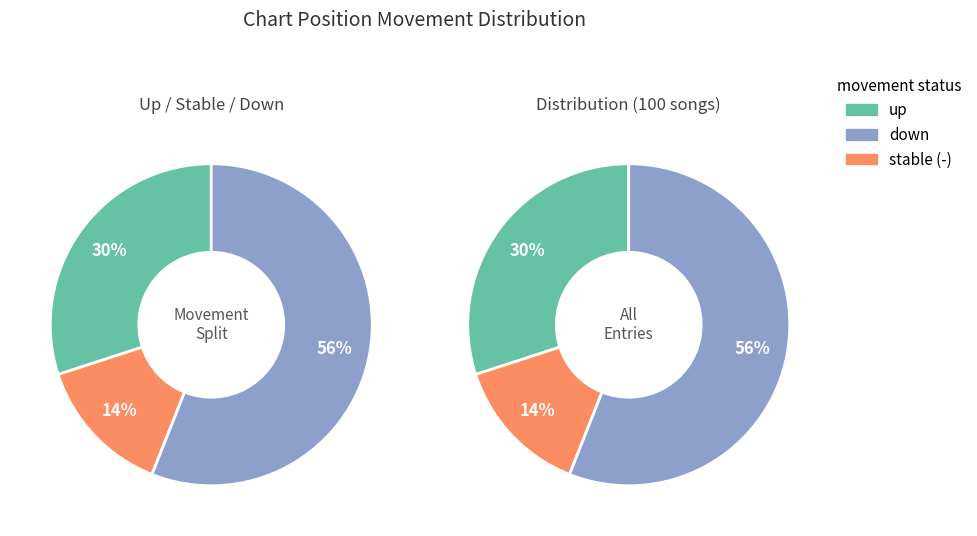

To the nearest percent, what portion does up represent?

30%